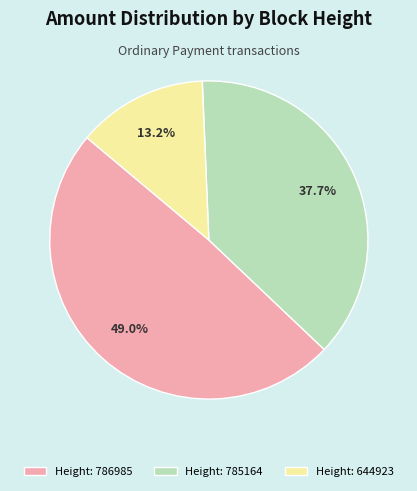

How much of the chart is everything except Height: 644923?

86.8%